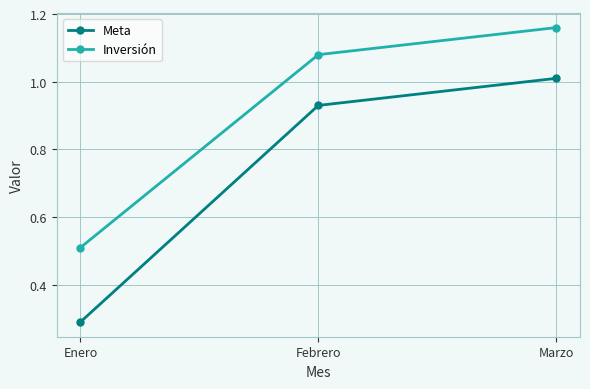

The Meta series shows 0.2 at Enero. True or false?

False